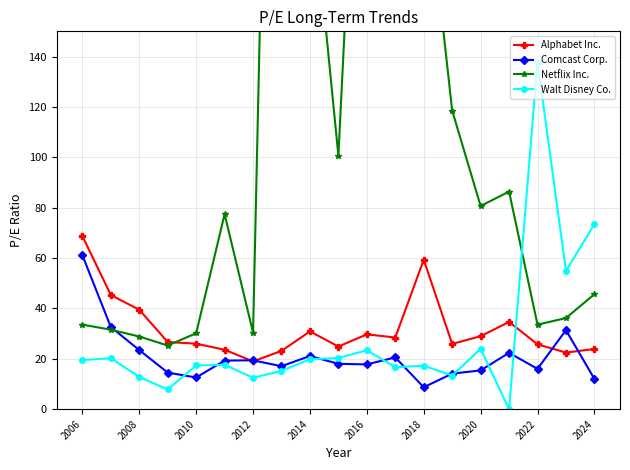

Count the number of data series in this chart.

4